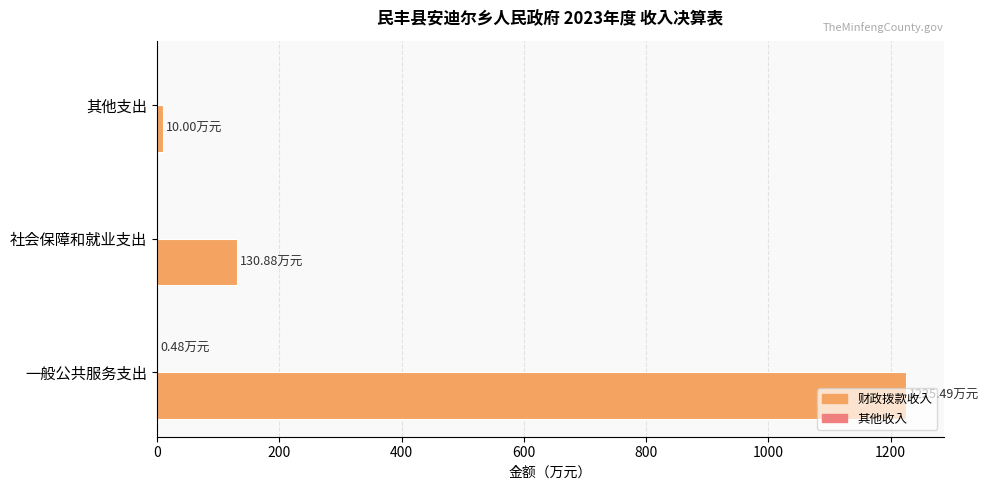

Which series has the largest range (max minus min)?

财政拨款收入